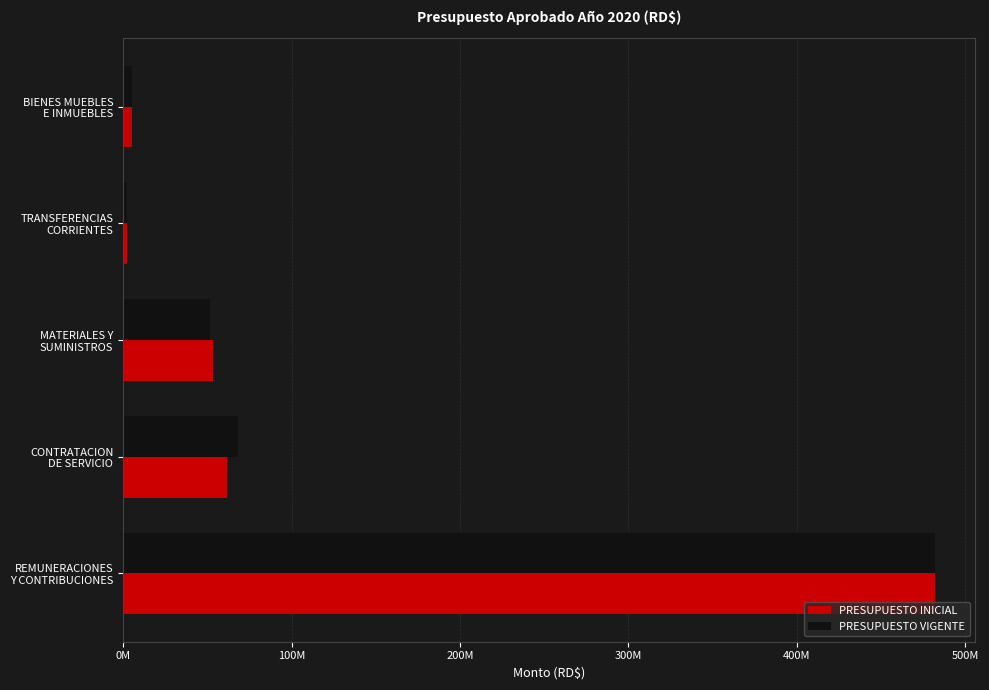

At how many categories does at least one series exceed 183792275?

1